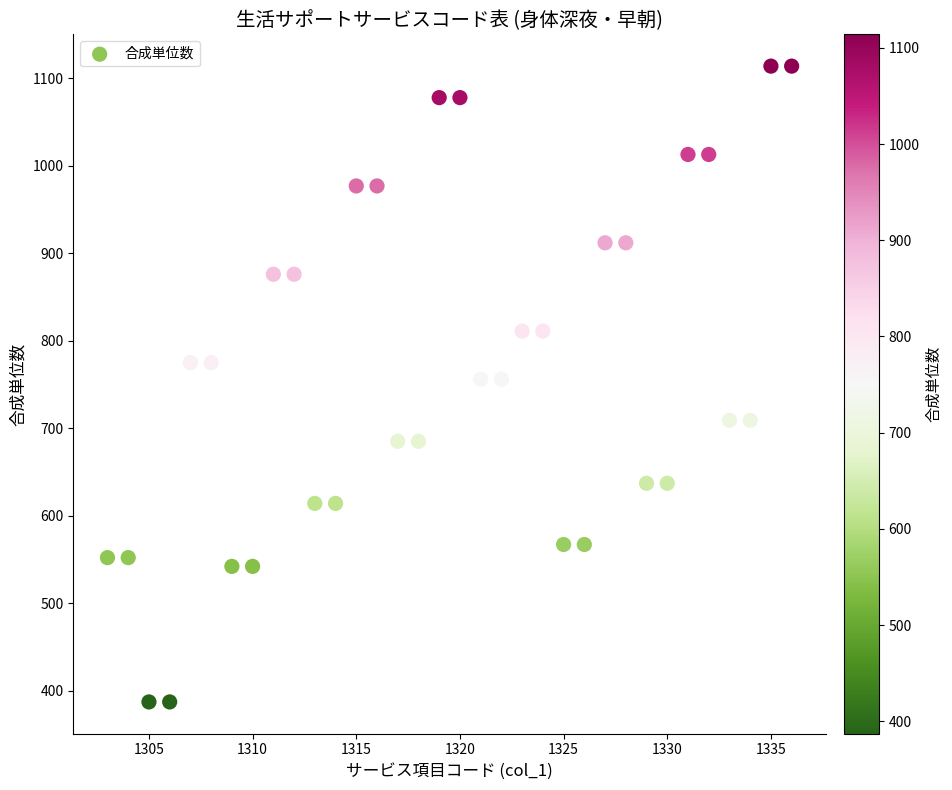

What is the range of Y values (max minus min)?

727